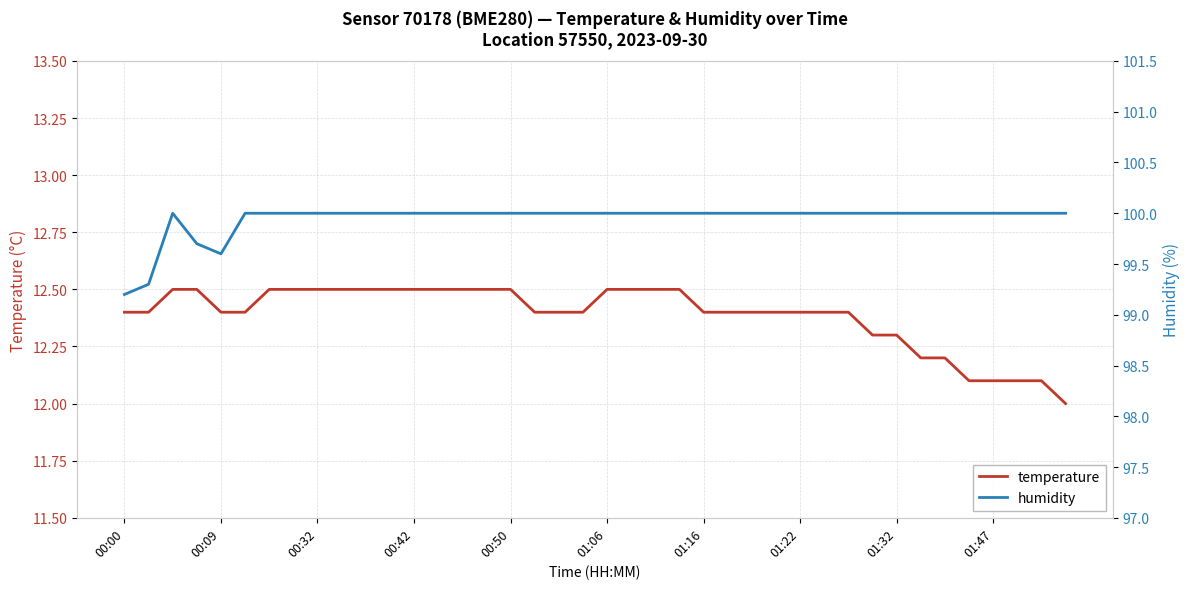

What is the total value across all series at 00:00?

111.6